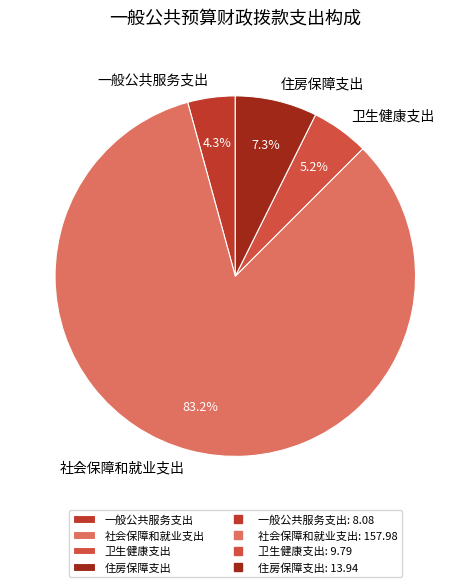

Does 社会保障和就业支出 represent more than half of the total?

Yes